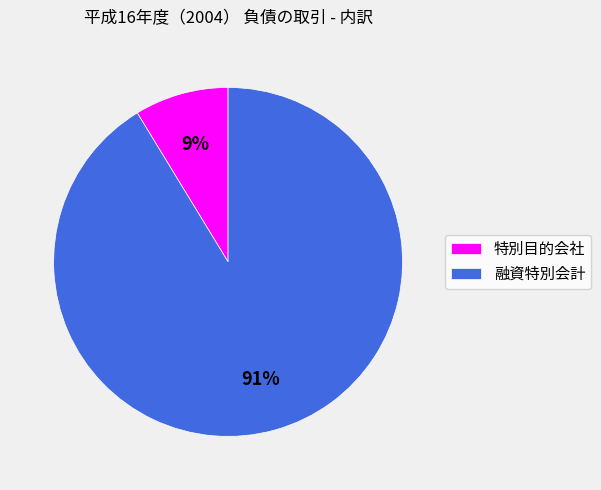

How many segments does this pie chart have?

2